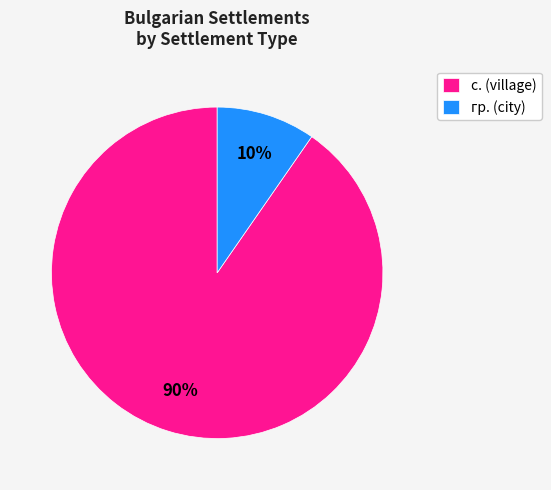

The с. (village) slice represents 98% of the pie. True or false?

False